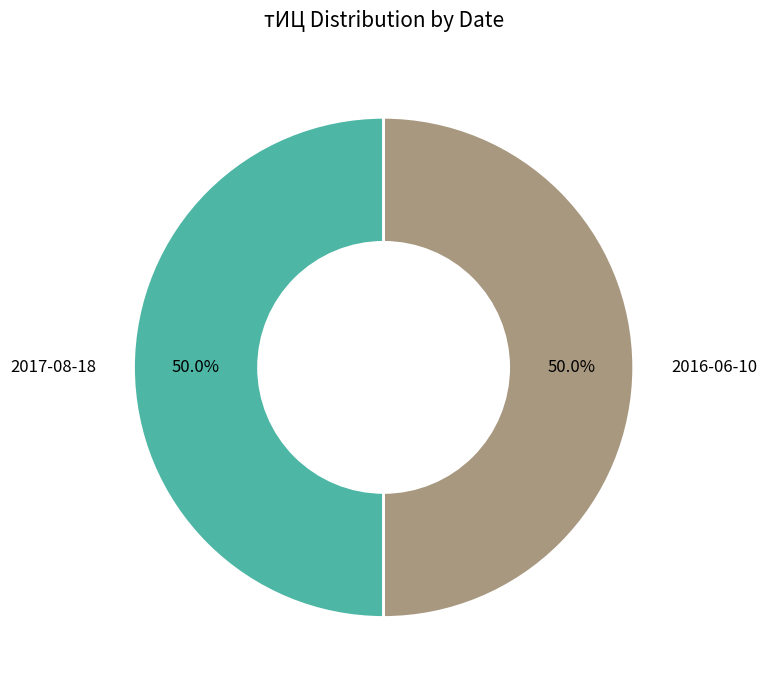

What is the ratio of the value at 2016-06-10 to the value at 2017-08-18?

1.0